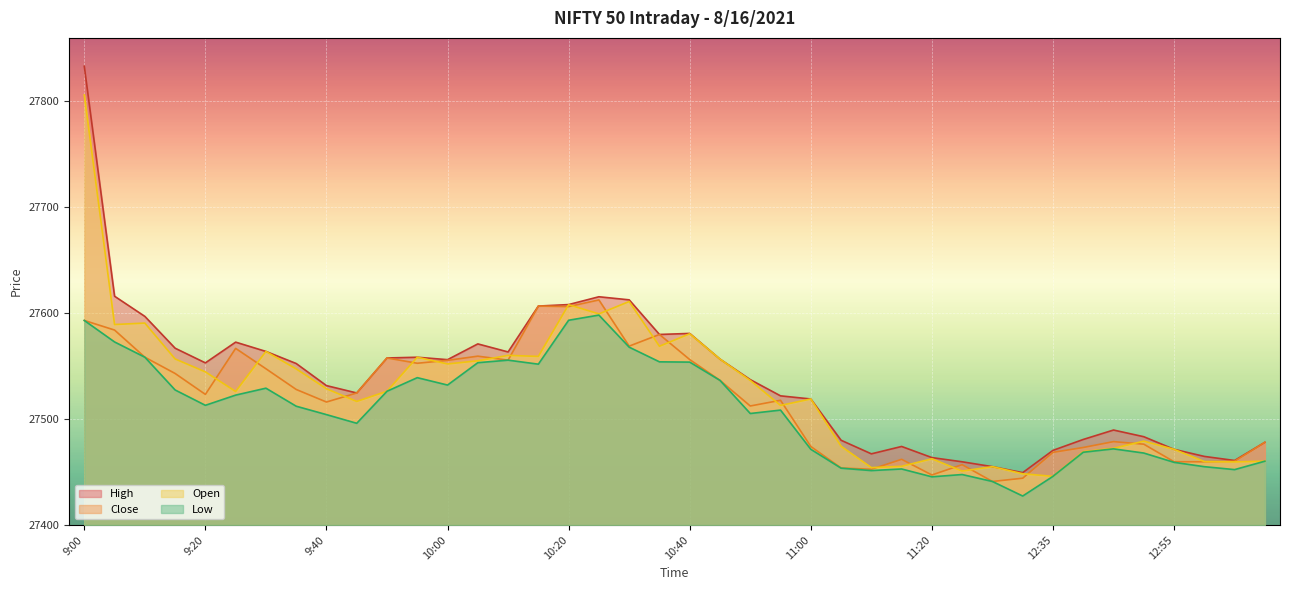

What is the value of the Low point at the 5th from the left?

27513.0